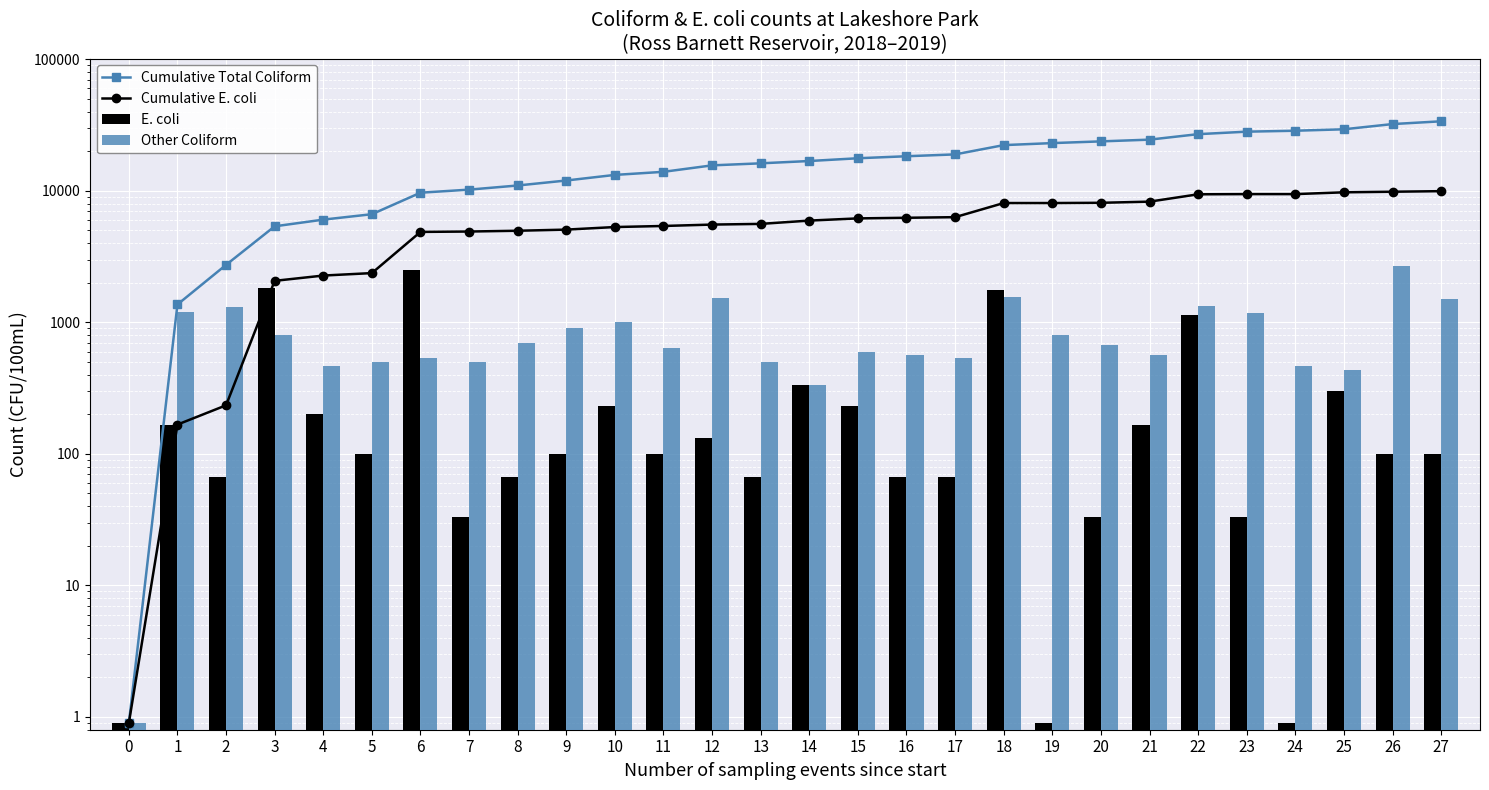

Between 4 and 19, which series saw the biggest shift?

Cumulative Total Coliform